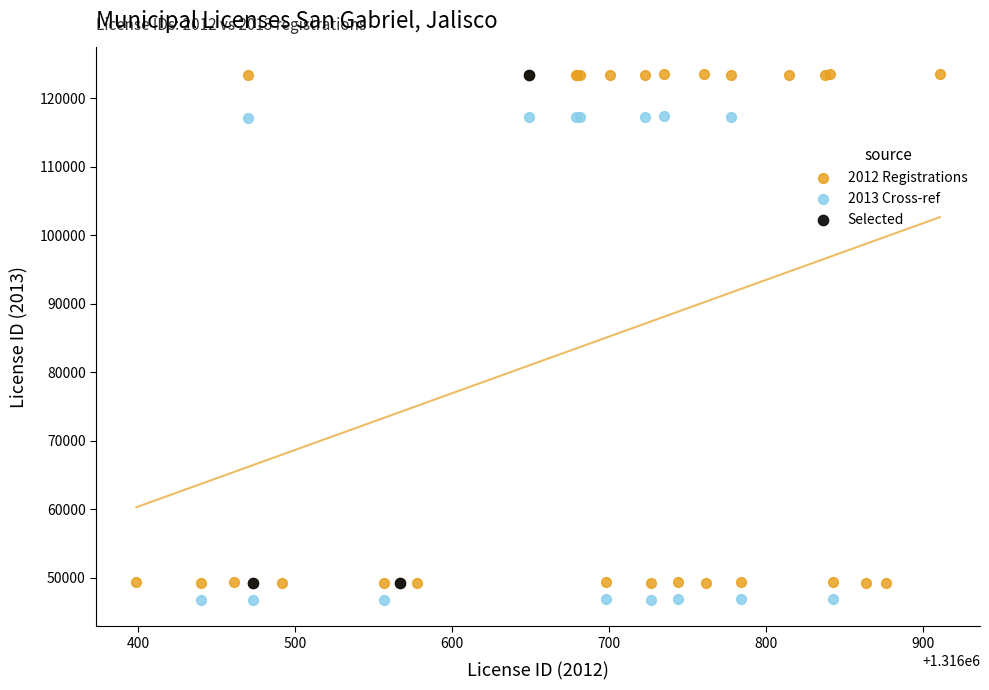

Which series has the widest spread of Y values?

2012 Registrations